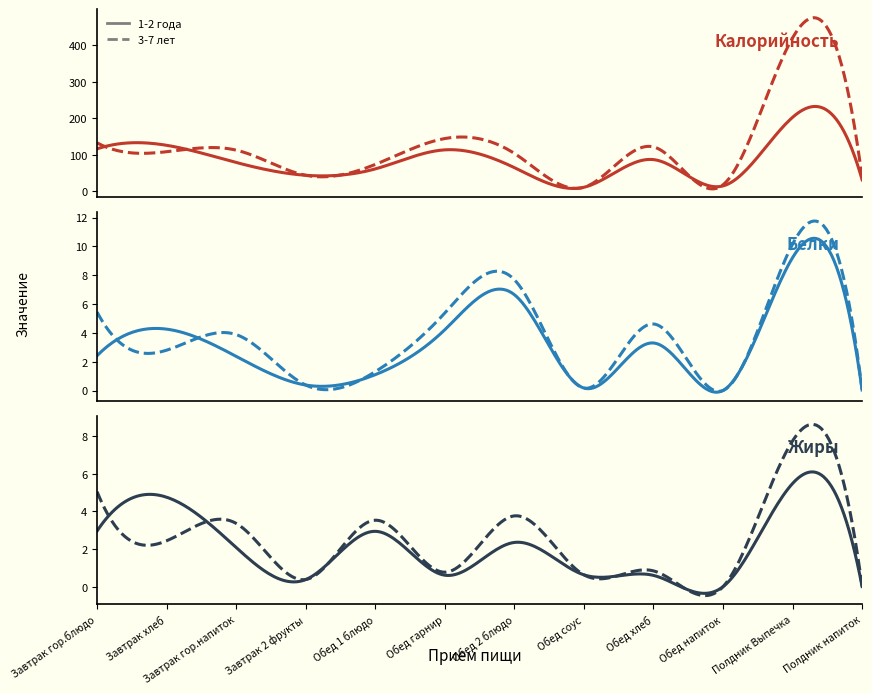

Which category has the highest value in the Белки 1-2 года series?

Полдник Выпечка